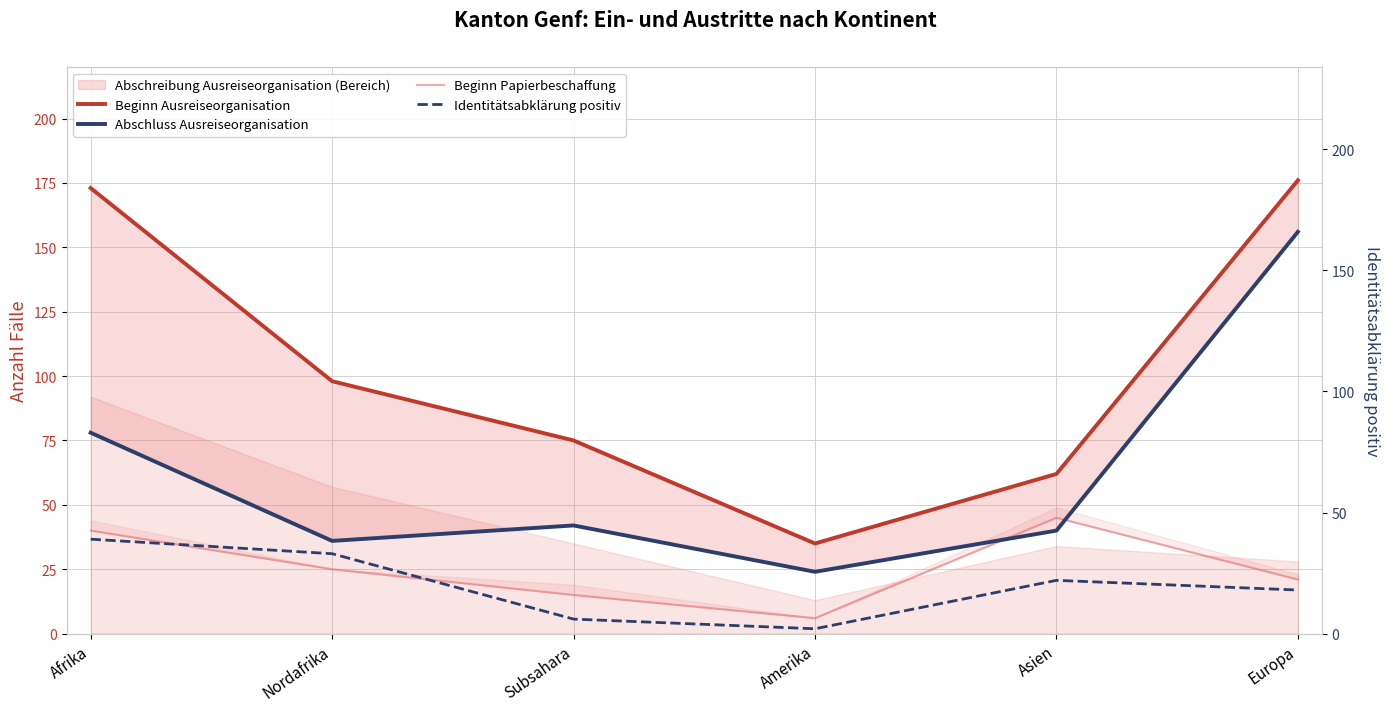

What is the lowest value of the Identitätsabklärung positiv series?

2